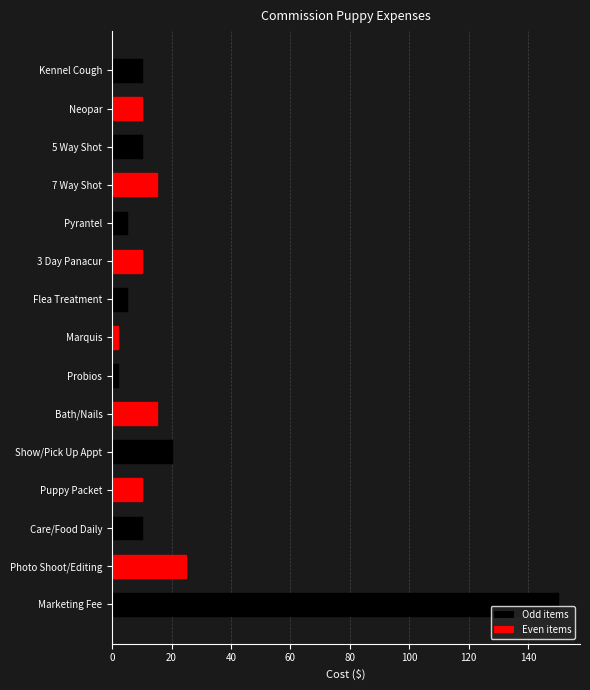

Where is the data nearest to the value 76?

Photo Shoot/Editing